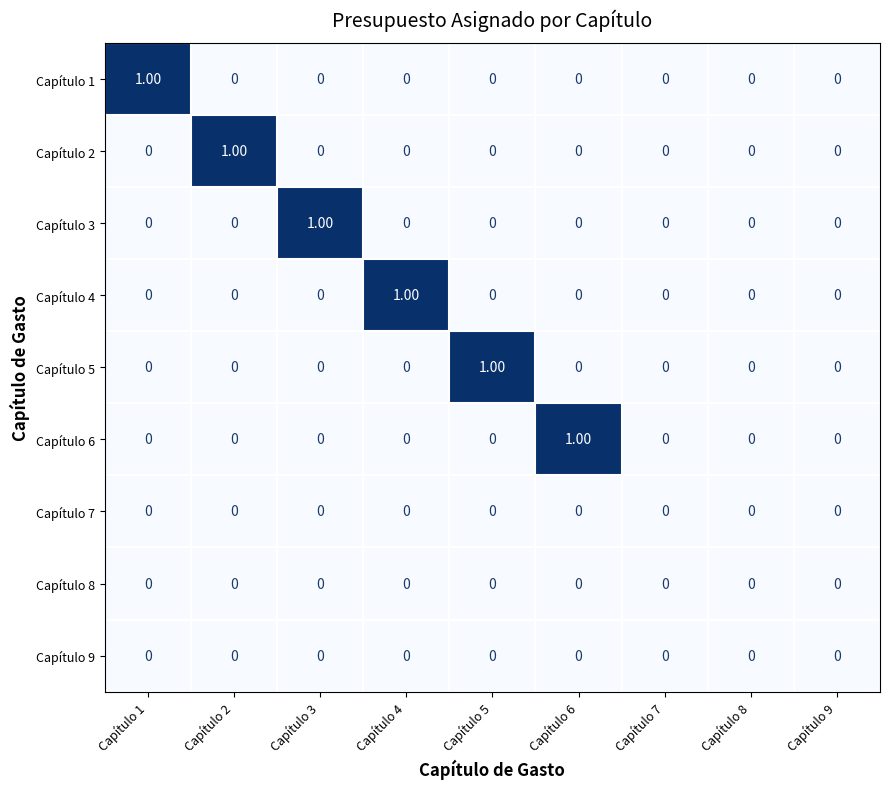

Which series changed the most between Capítulo 2 and Capítulo 7?

Capítulo 2